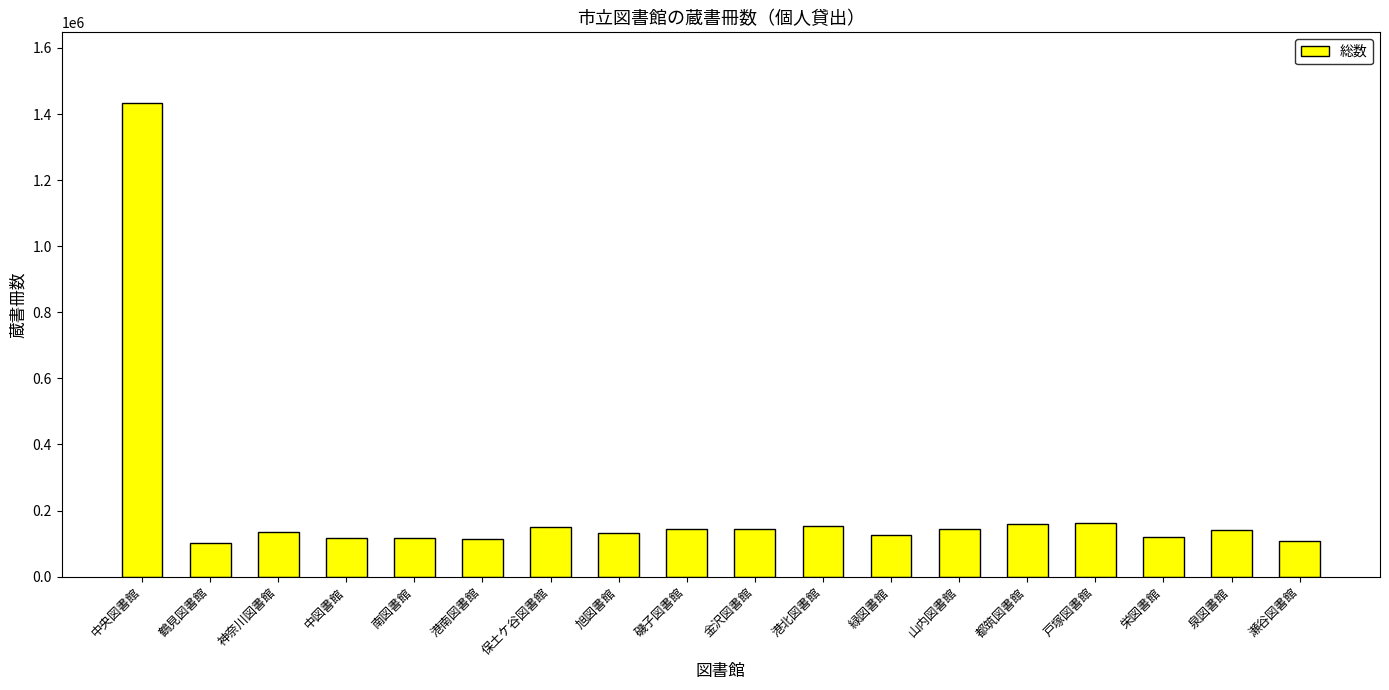

What is the maximum value shown in the chart?

1432305